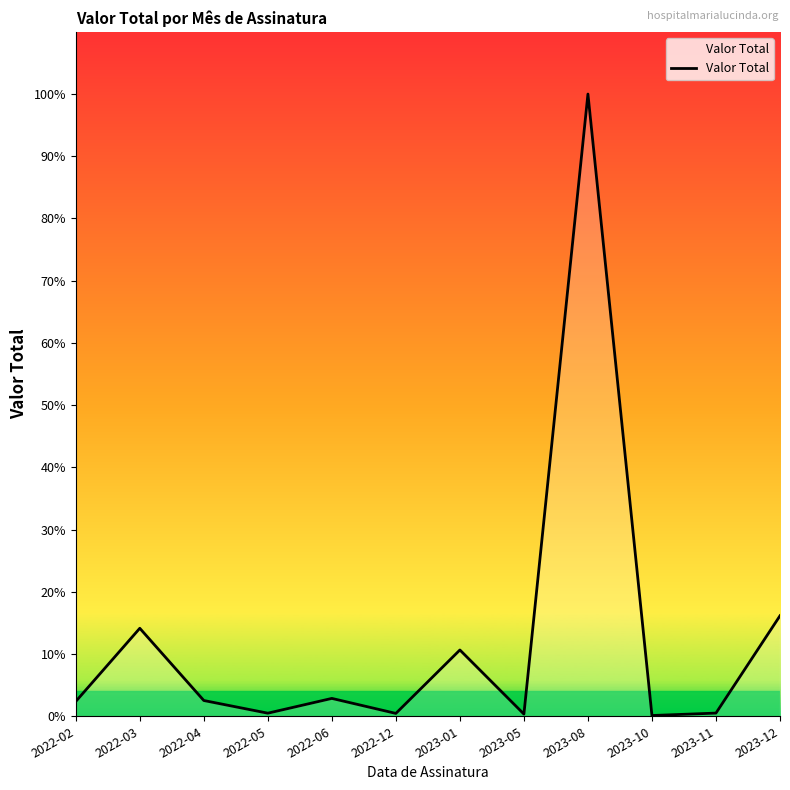

Reading right to left, transcribe all the data shown in this chart.

2023-12=33806.9	2023-11=1068.2	2023-10=257.7	2023-08=209245.7	2023-05=738.1	2023-01=22296.0	2022-12=962.4	2022-06=6007.9	2022-05=1040.0	2022-04=5301.3	2022-03=29592.3	2022-02=4980.0